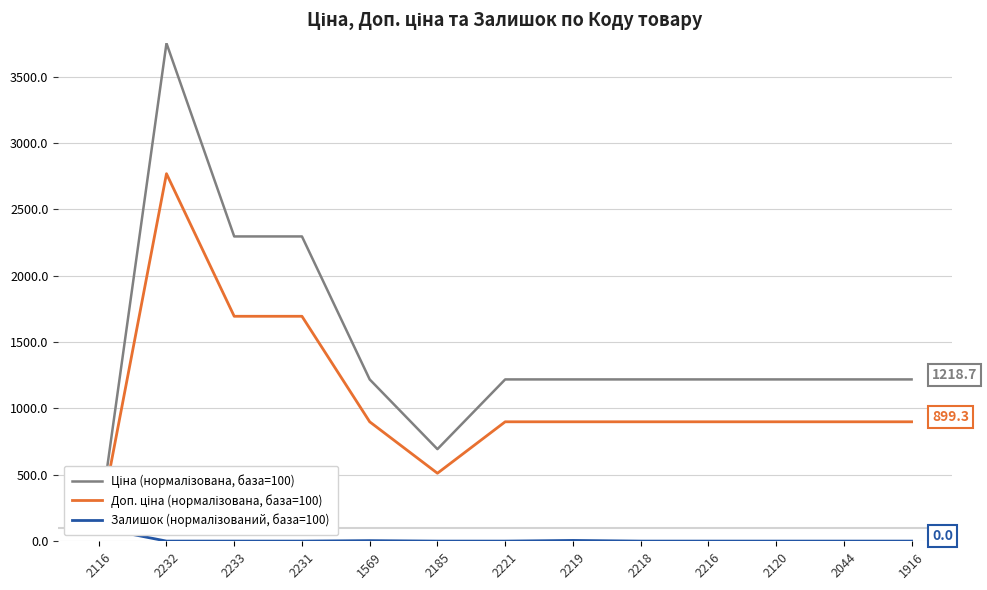

Which series has the largest total across all categories?

Ціна (нормалізована, база=100)